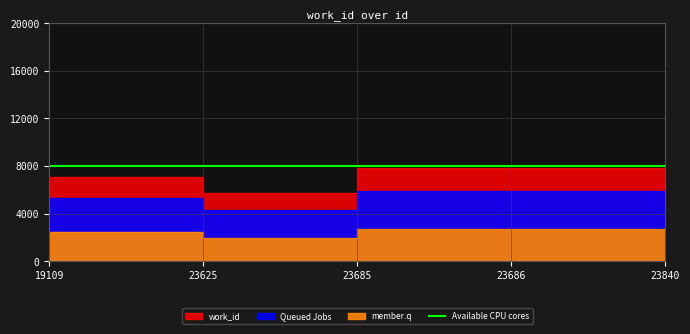

Approximately how many times larger is the value at 23625 compared to 19109?

0.8